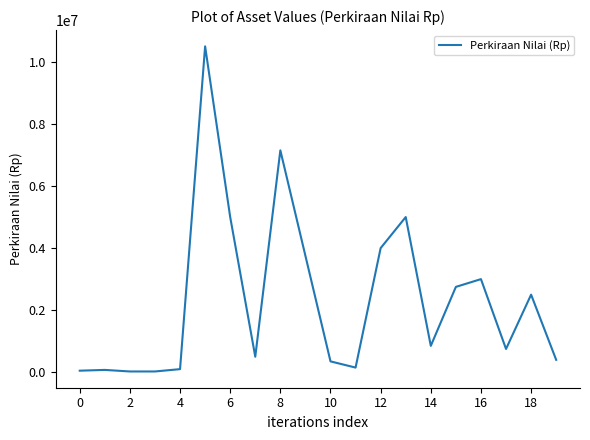

What is the difference between the second highest and minimum values?

7125000